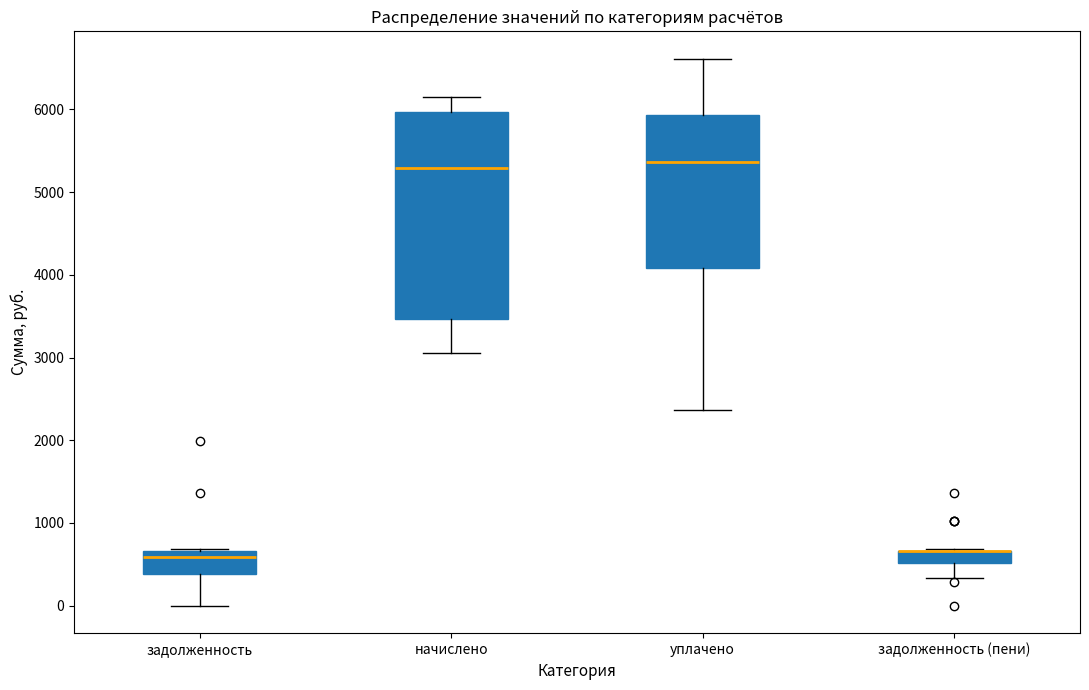

Reading left to right, read every box against the y-axis: the position of its median line, the range the box covers, and the ends of its whiskers. The values are not printed on the chart, so give them approximately, as read against the axis.

задолженность: median 600, box 400 to 700, whiskers 0 to 700
начислено: median 5300, box 3500 to 6000, whiskers 3100 to 6100
уплачено: median 5400, box 4100 to 5900, whiskers 2400 to 6600
задолженность (пени): median 700 (drawn on the box's upper edge), box 500 to 700, whiskers 300 to 700